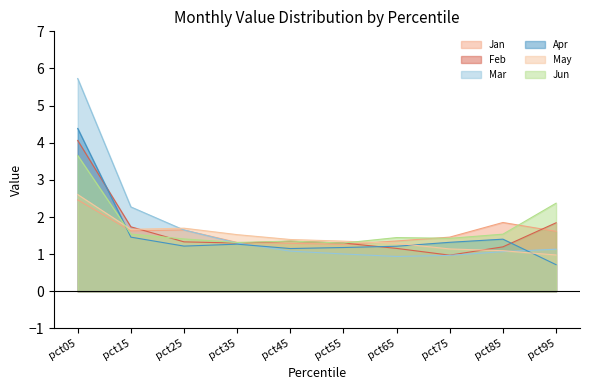

Where is the first local minimum for Feb?

pct35